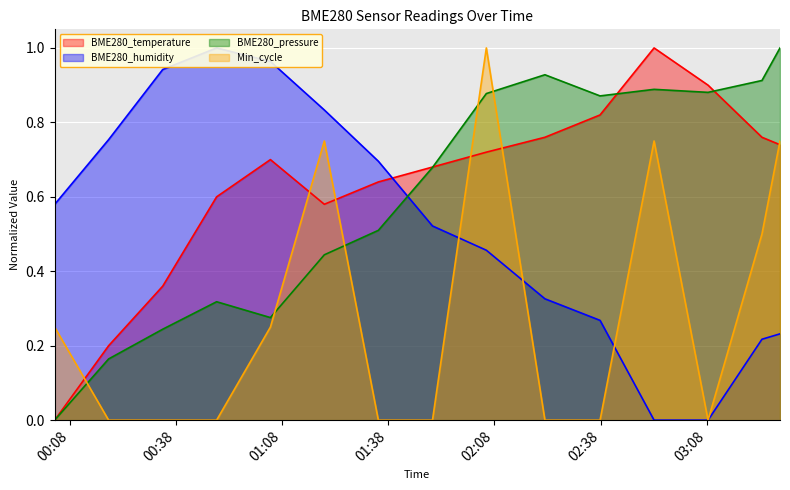

How many data points in BME280_pressure are above 0?

14